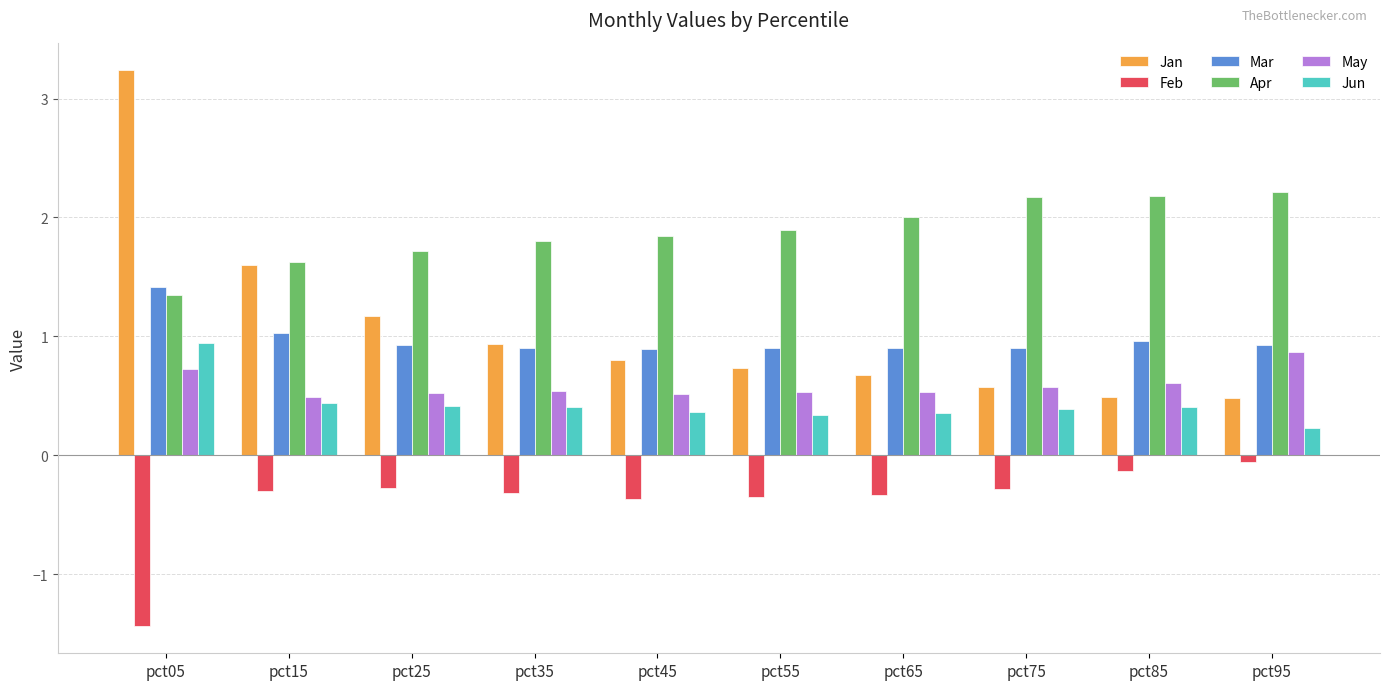

Where is Jun nearest to the value 0?

pct95